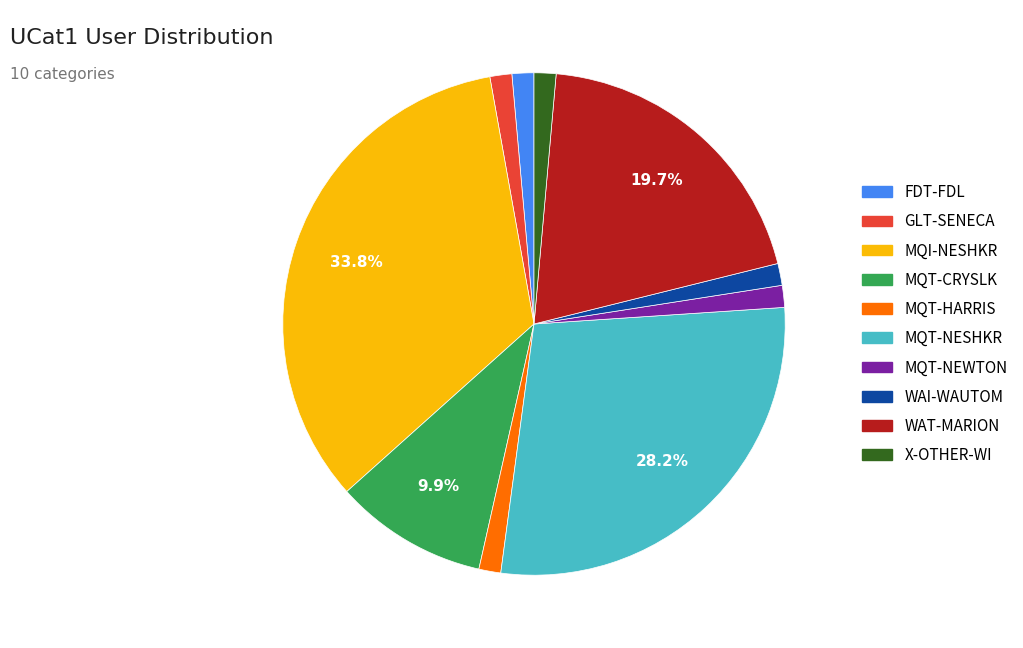

To the nearest percent, what is the combined percentage of X-OTHER-WI and MQT-CRYSLK?

11%